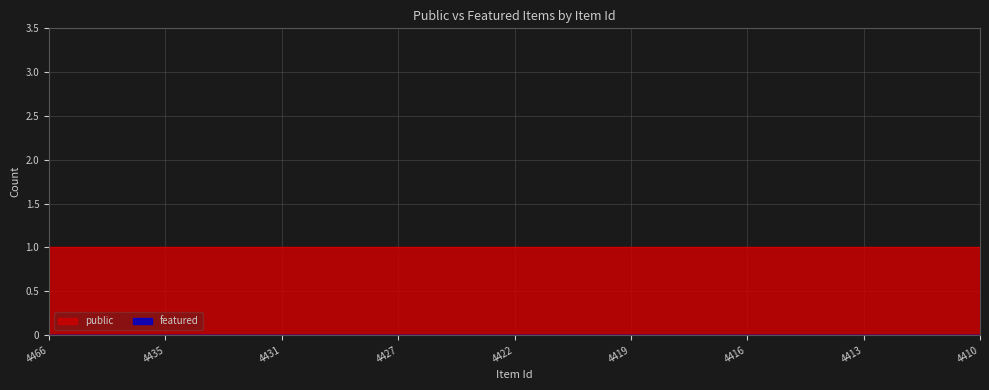

Reading left to right, list all the values displayed in this chart.

public: 1	1	1	1	1	1	1	1	1	1	1	1	1	1	1	1	1	1	1	1	1	1	1	1	1
featured: 0	0	0	0	0	0	0	0	0	0	0	0	0	0	0	0	0	0	0	0	0	0	0	0	0